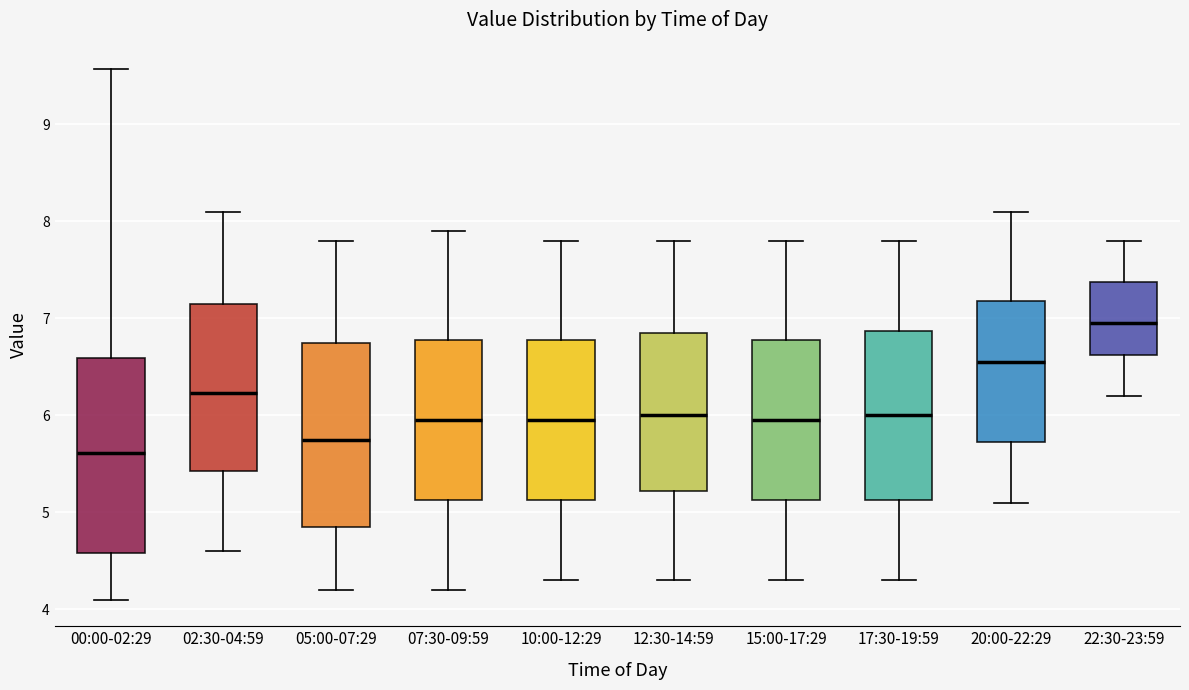

Reading left to right, transcribe this box plot: for each box, give where its median line is, the range the box spans, and where its two whiskers end, as read against the y-axis. The values are not printed on the chart, so give them approximately, as read against the axis.

00:00-02:29: median 5.6, box 4.6 to 6.6, whiskers 4.1 to 9.6
02:30-04:59: median 6.2, box 5.4 to 7.1, whiskers 4.6 to 8.1
05:00-07:29: median 5.8, box 4.9 to 6.8, whiskers 4.2 to 7.8
07:30-09:59: median 6.0, box 5.1 to 6.8, whiskers 4.2 to 7.9
10:00-12:29: median 6.0, box 5.1 to 6.8, whiskers 4.3 to 7.8
12:30-14:59: median 6.0, box 5.2 to 6.9, whiskers 4.3 to 7.8
15:00-17:29: median 6.0, box 5.1 to 6.8, whiskers 4.3 to 7.8
17:30-19:59: median 6.0, box 5.1 to 6.9, whiskers 4.3 to 7.8
20:00-22:29: median 6.6, box 5.7 to 7.2, whiskers 5.1 to 8.1
22:30-23:59: median 7.0, box 6.6 to 7.4, whiskers 6.2 to 7.8